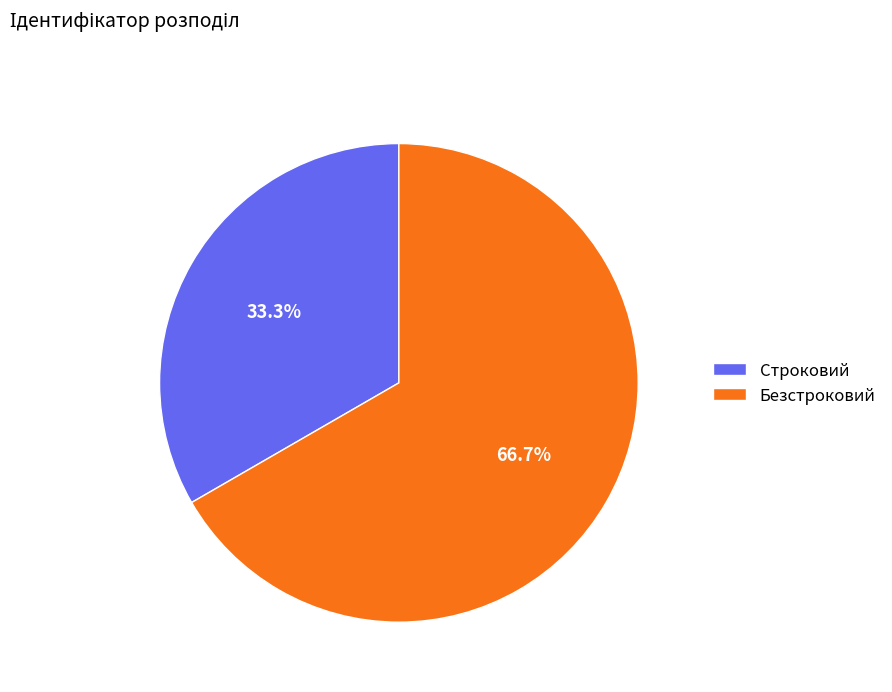

To the nearest percent, what is the difference between the Строковий and Безстроковий slice percentages?

33%